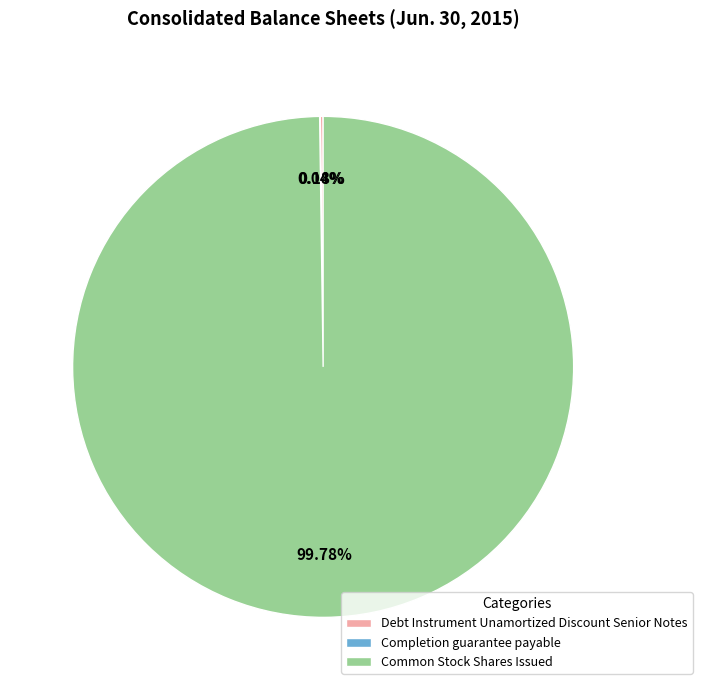

What is the largest slice in the pie chart?

Common Stock Shares Issued